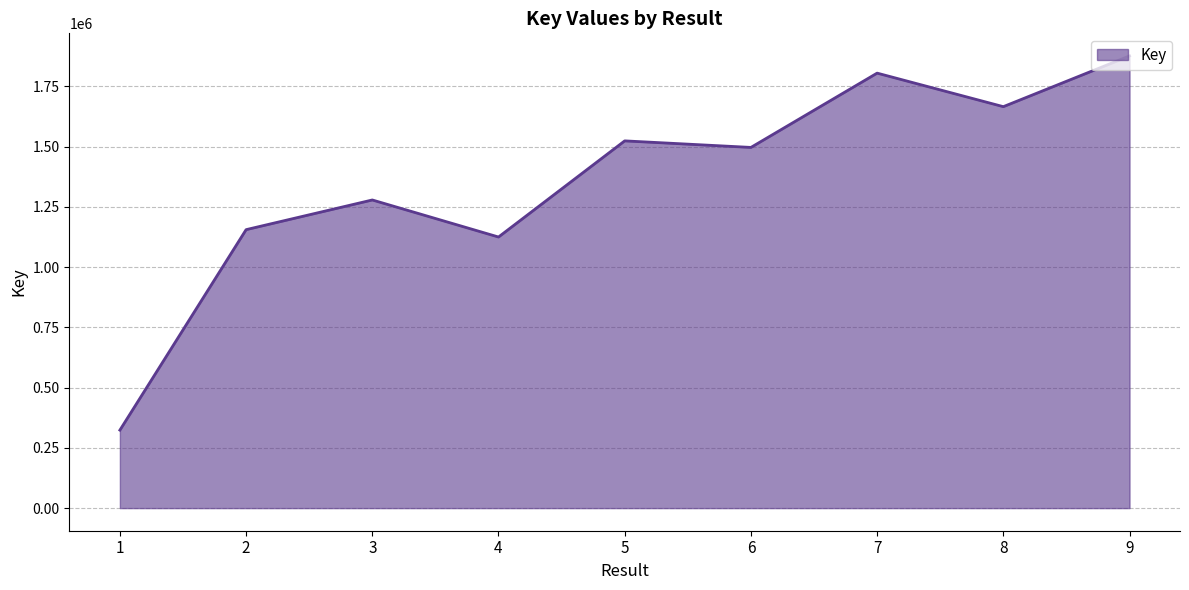

Is it true that the value at 2 is 1155430?

True